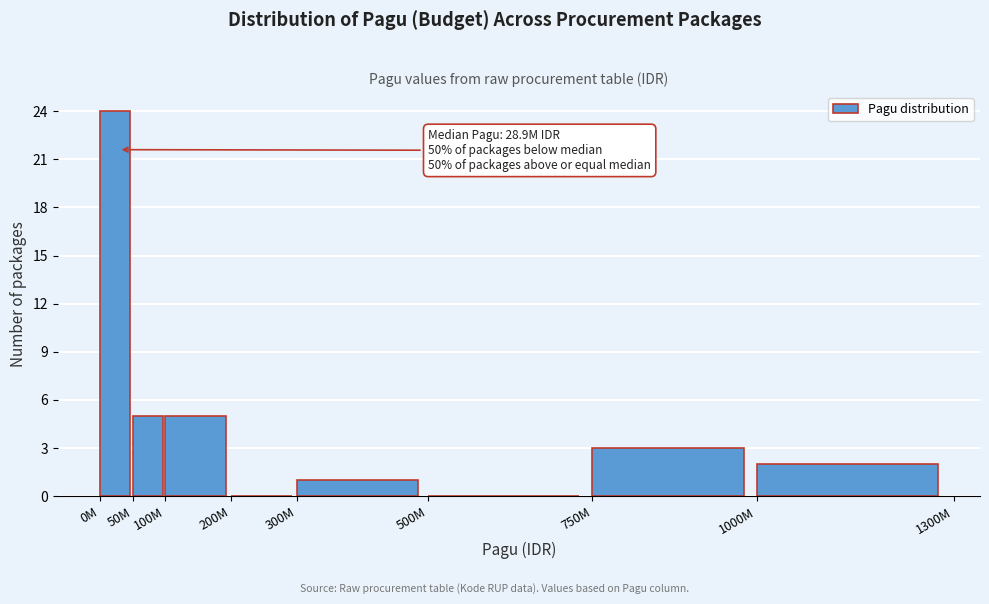

Reading left to right, transcribe all the data shown in this chart.

0M=24	50M=5	100M=5	200M=0	300M=1	500M=0	750M=3	1000M=2